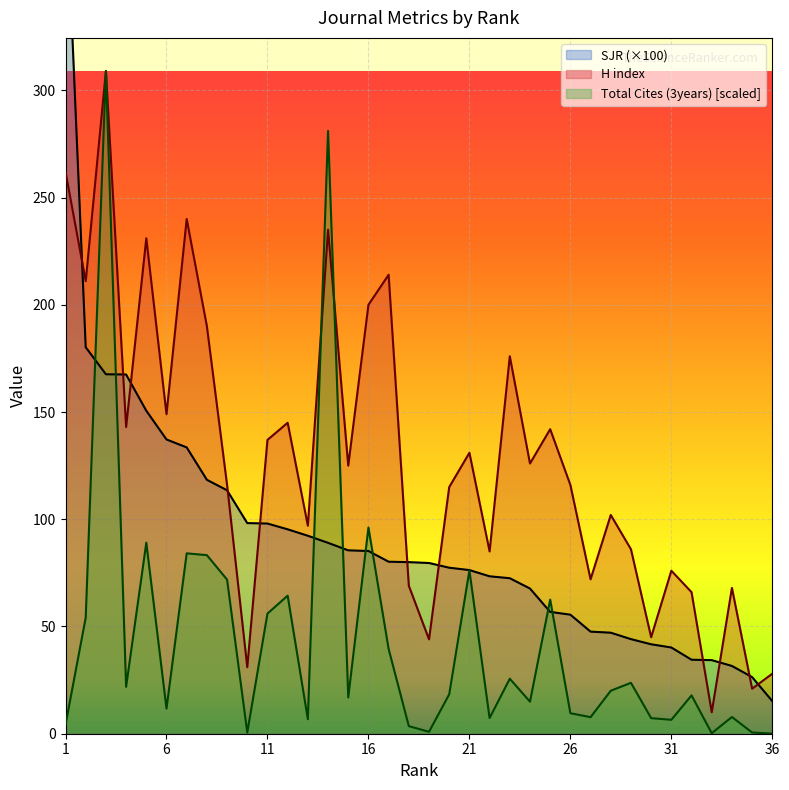

At which category does the chart reach its peak across all series?

1